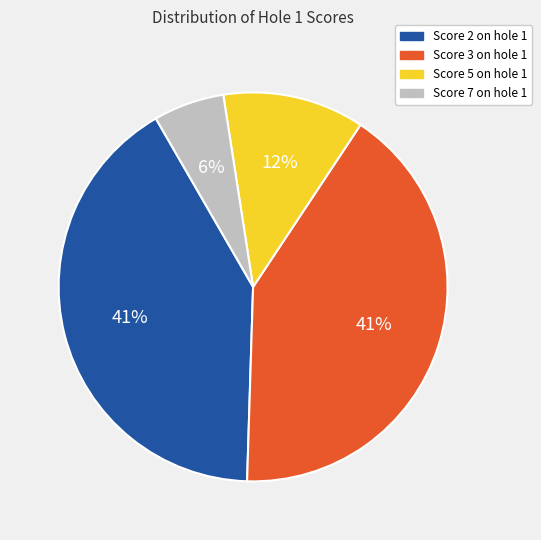

To the nearest percent, what is the difference between the largest and smallest slice percentages?

35%